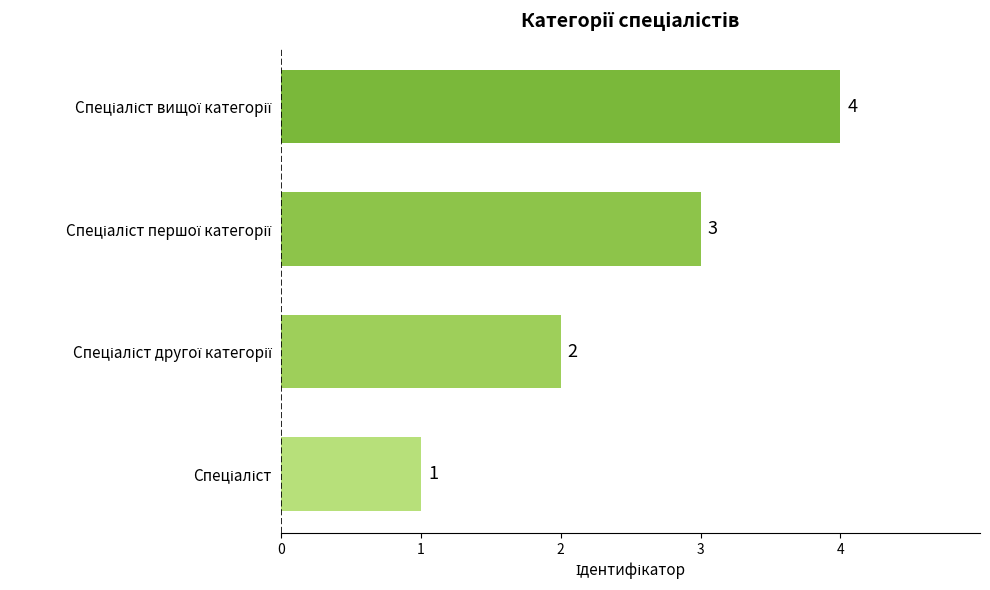

What is the sum of all values?

10